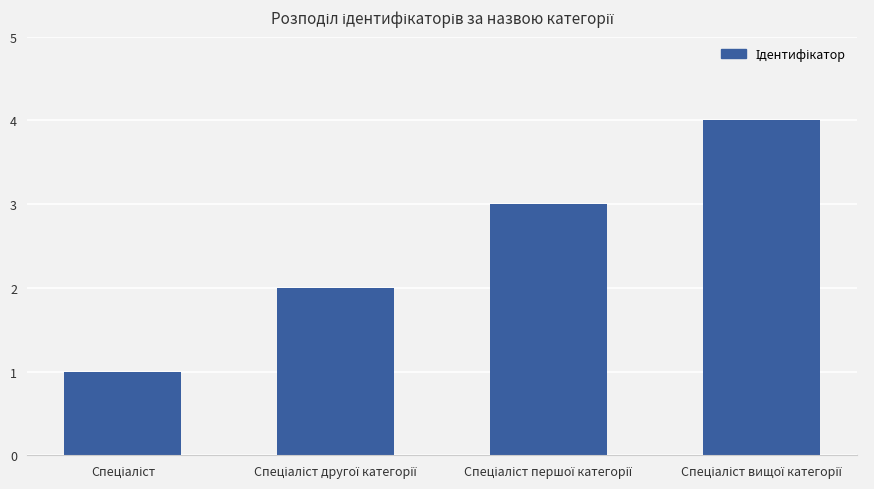

What is the difference between the maximum and minimum values?

3